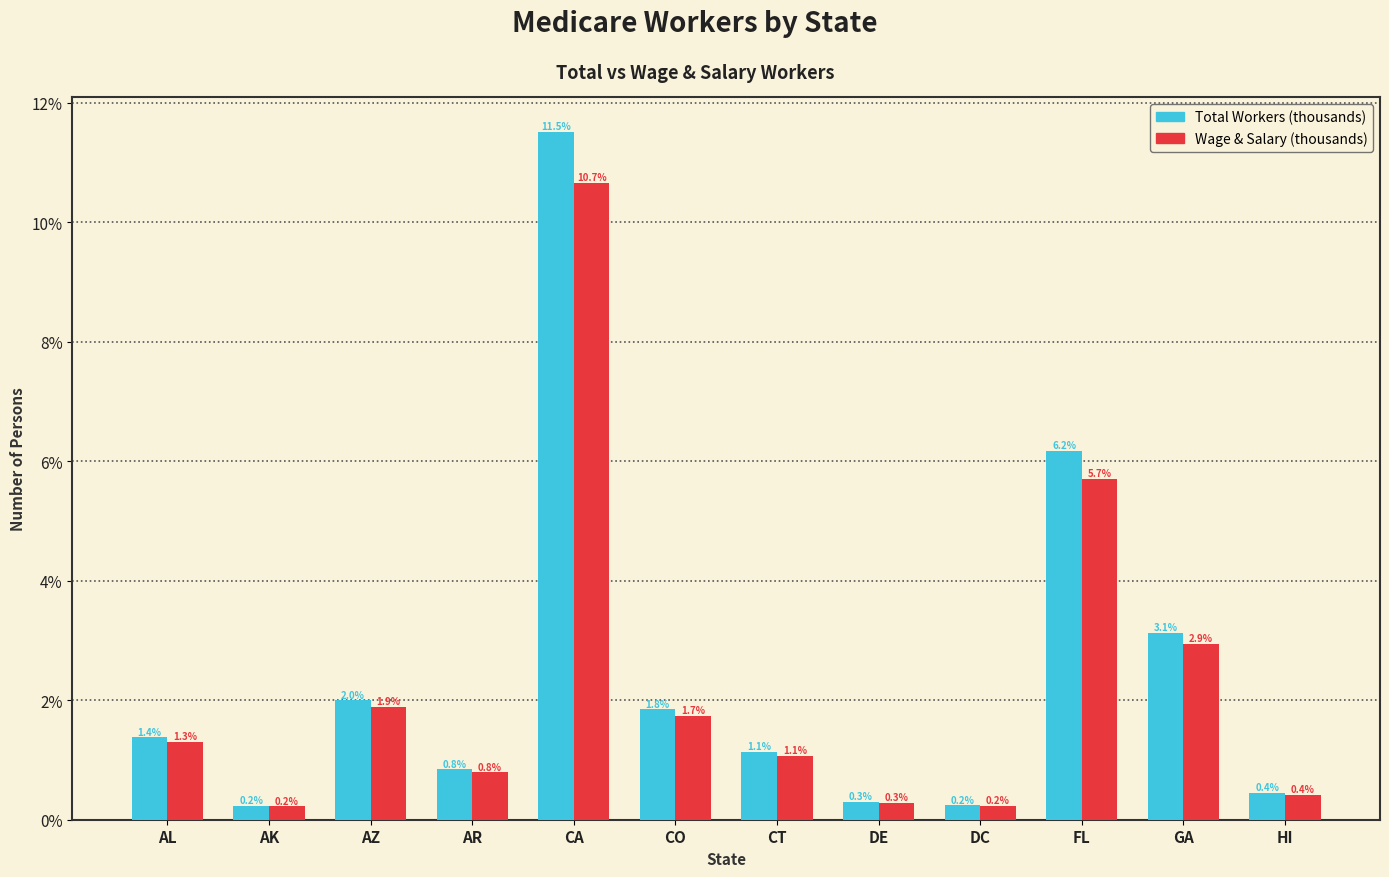

True or false: Wage & Salary (thousands) has a value of 0.8 at AR.

True